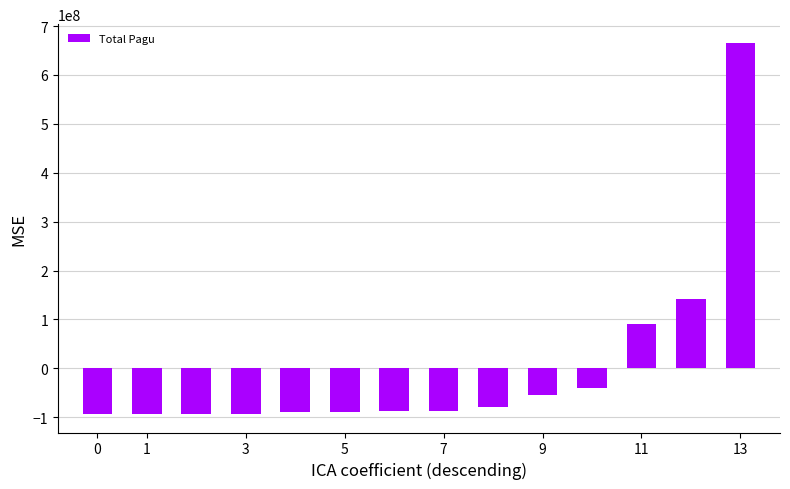

Count the number of values greater than -86393175.

6